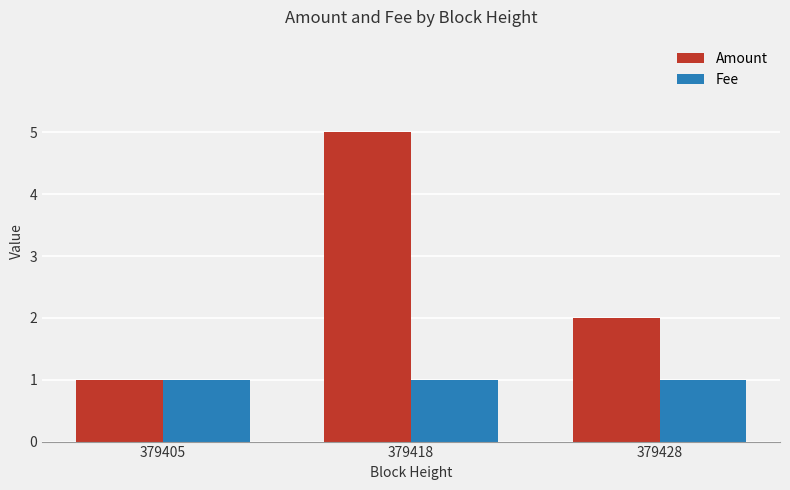

The Fee series shows 1 at 379428. True or false?

True